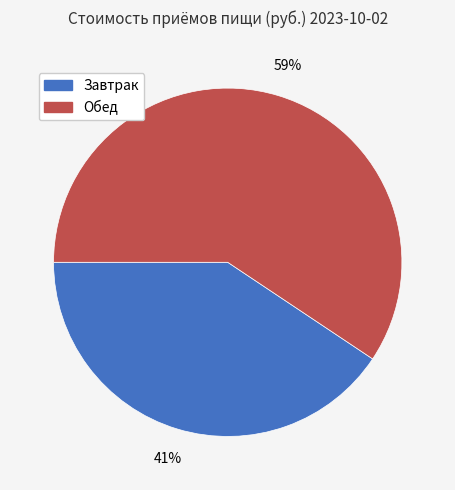

To the nearest percent, what is the average slice percentage?

50%